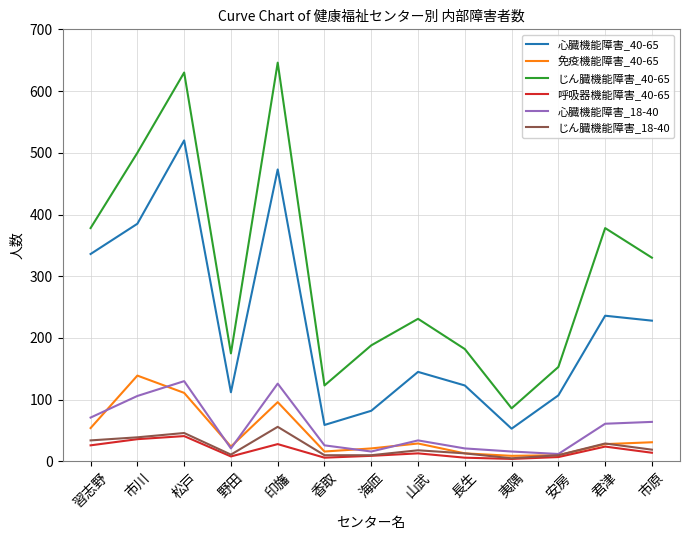

Which series has the largest range (max minus min)?

じん臓機能障害_40-65